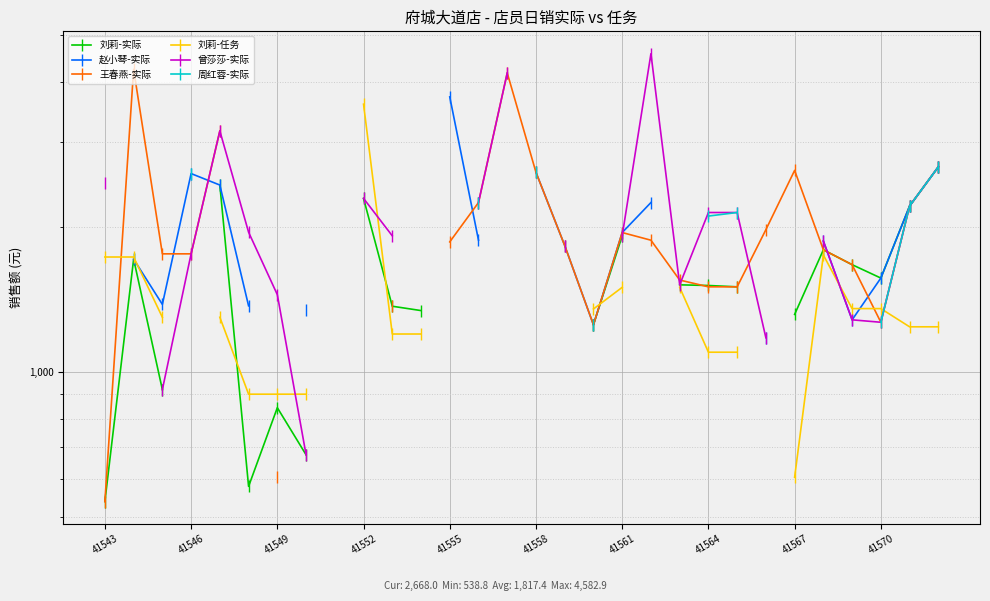

What are all the series names shown in the legend?

刘莉-实际, 赵小琴-实际, 王春燕-实际, 刘莉-任务, 曾莎莎-实际, 周红蓉-实际